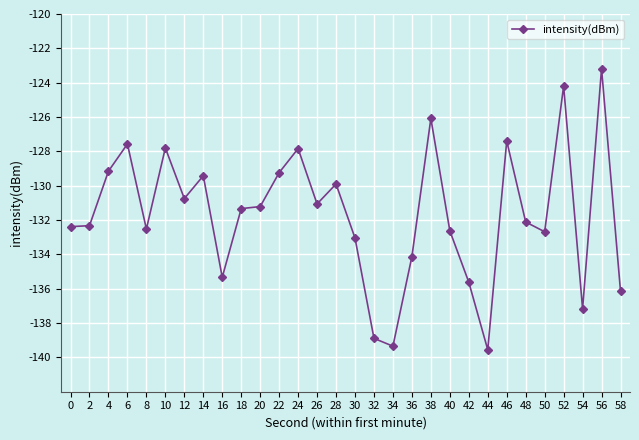

Between 52 and 58, which is larger?

52